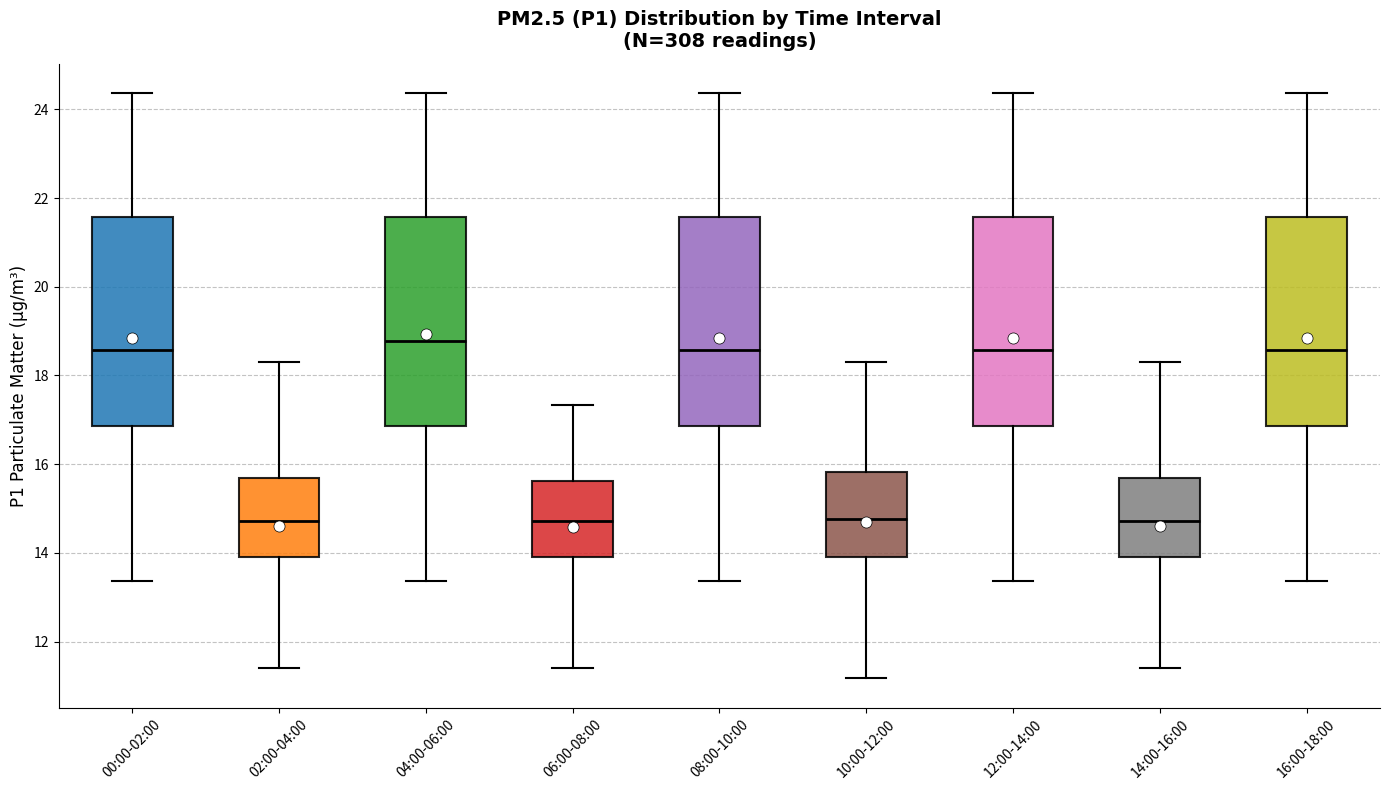

Reading left to right, transcribe this box plot: for each box, give where its median line is, the range the box spans, and where its two whiskers end, as read against the y-axis. The values are not printed on the chart, so give them approximately, as read against the axis.

00:00-02:00: median 18.6, box 16.8 to 21.6, whiskers 13.4 to 24.4
02:00-04:00: median 14.8, box 13.8 to 15.6, whiskers 11.4 to 18.4
04:00-06:00: median 18.8, box 16.8 to 21.6, whiskers 13.4 to 24.4
06:00-08:00: median 14.8, box 13.8 to 15.6, whiskers 11.4 to 17.4
08:00-10:00: median 18.6, box 16.8 to 21.6, whiskers 13.4 to 24.4
10:00-12:00: median 14.8, box 13.8 to 15.8, whiskers 11.2 to 18.4
12:00-14:00: median 18.6, box 16.8 to 21.6, whiskers 13.4 to 24.4
14:00-16:00: median 14.8, box 13.8 to 15.6, whiskers 11.4 to 18.4
16:00-18:00: median 18.6, box 16.8 to 21.6, whiskers 13.4 to 24.4